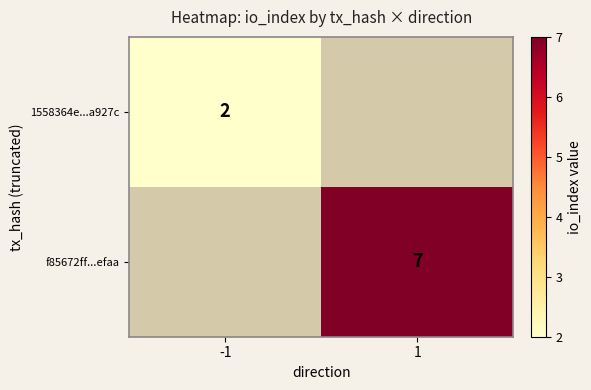

Is the value of 1558364e...a927c at -1 greater than the value of f85672ff...efaa at 1?

No